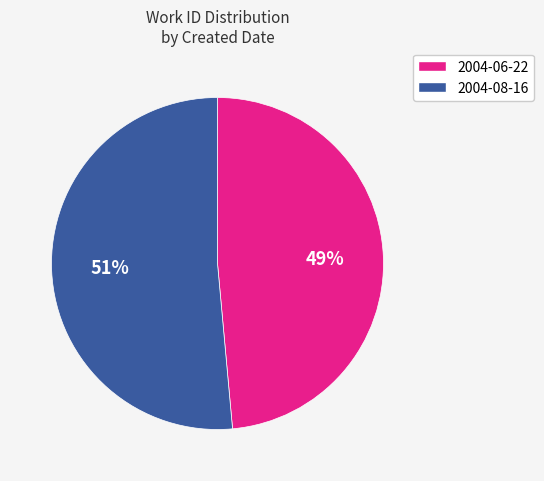

Which category has the smallest portion of the pie?

2004-06-22